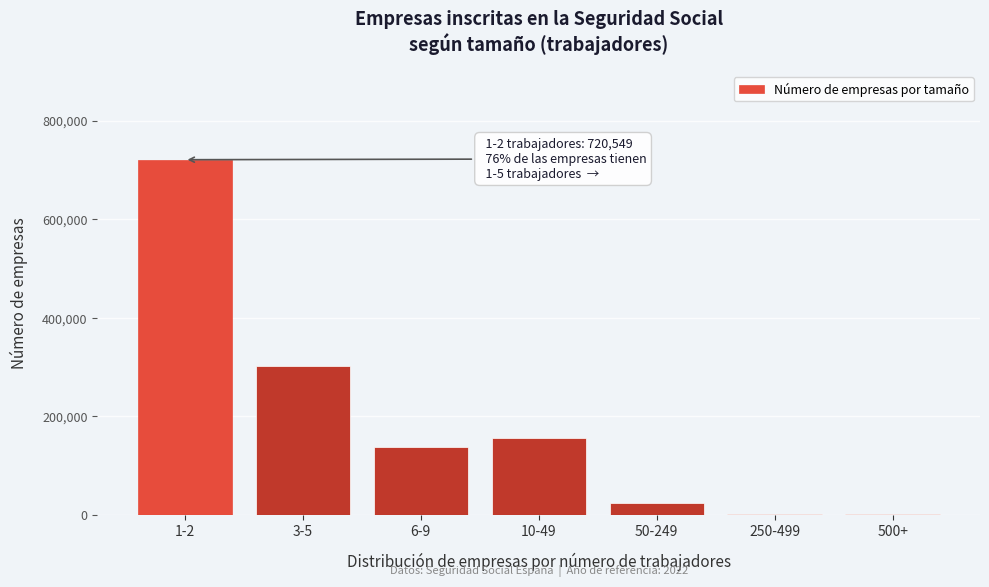

The value at 50-249 is 24559. True or false?

True